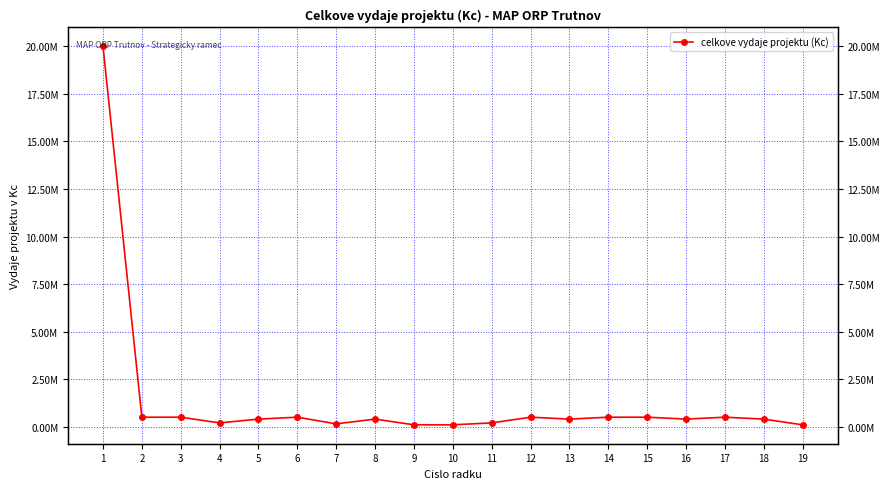

True or false: there are more than 2 points higher than both neighbors.

True